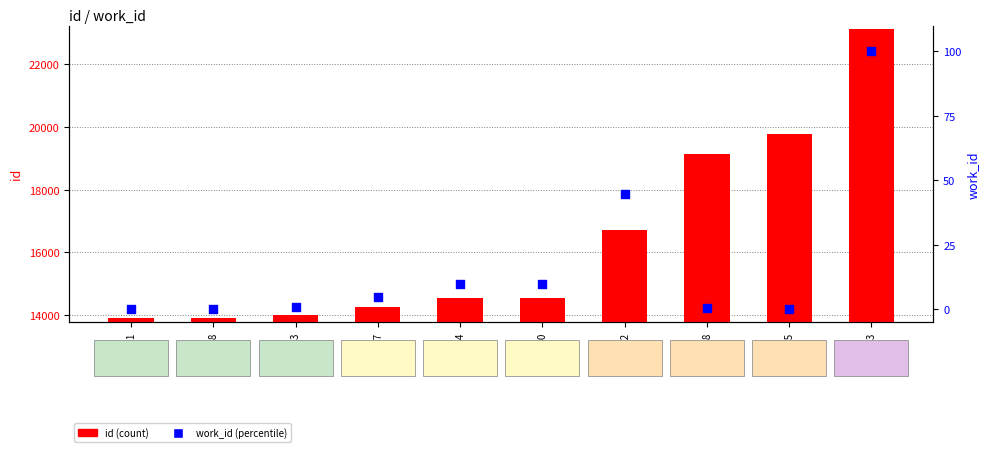

At how many categories does at least one series exceed 20571?

1